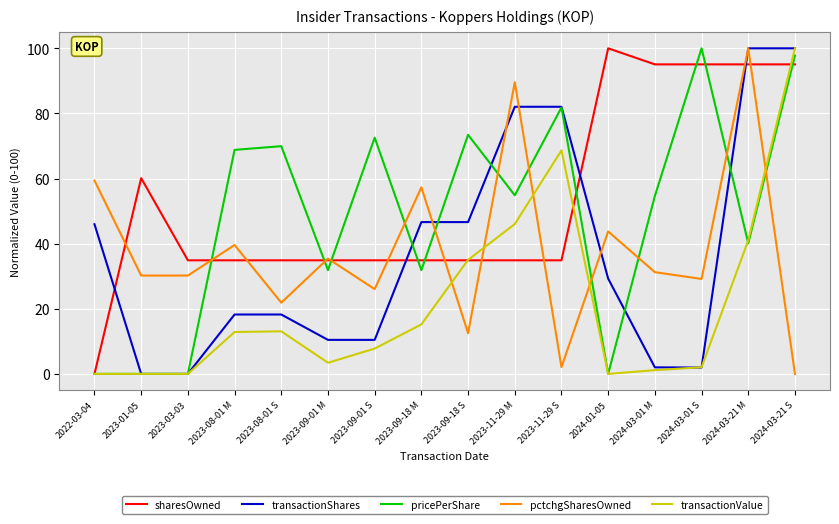

Is the value of pricePerShare at 2023-11-29 M greater than the value of sharesOwned at 2024-03-21 M?

No